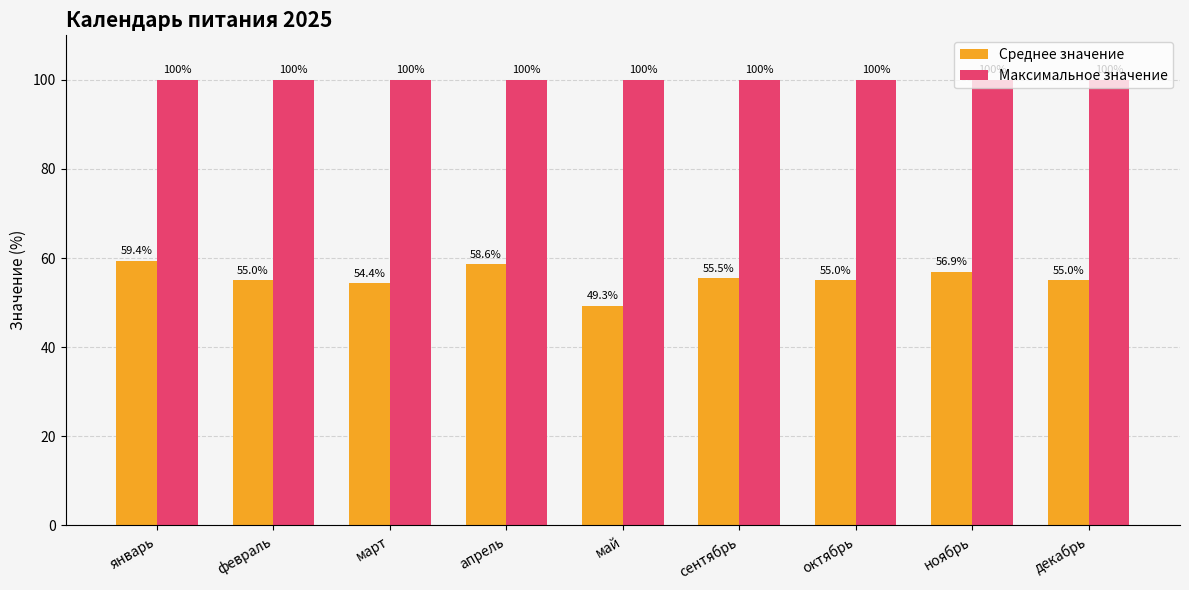

How many groups of bars are there?

9